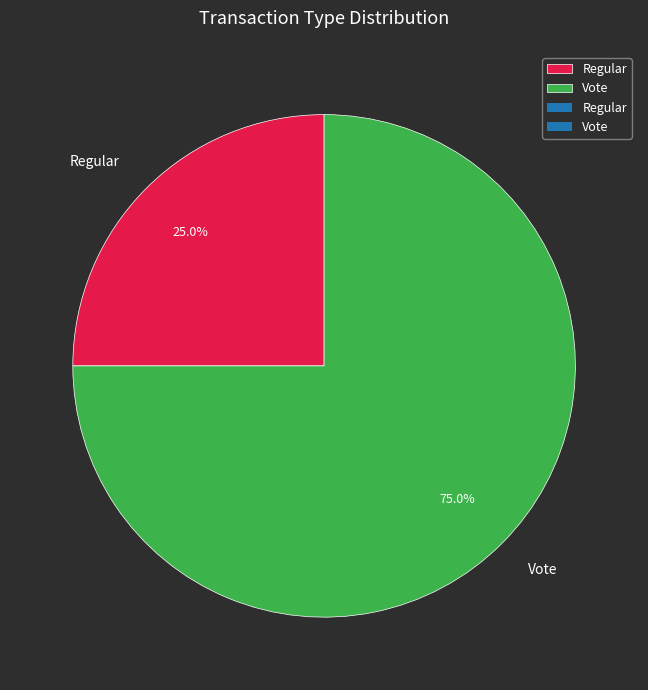

How much of the chart is everything except Regular?

75.0%